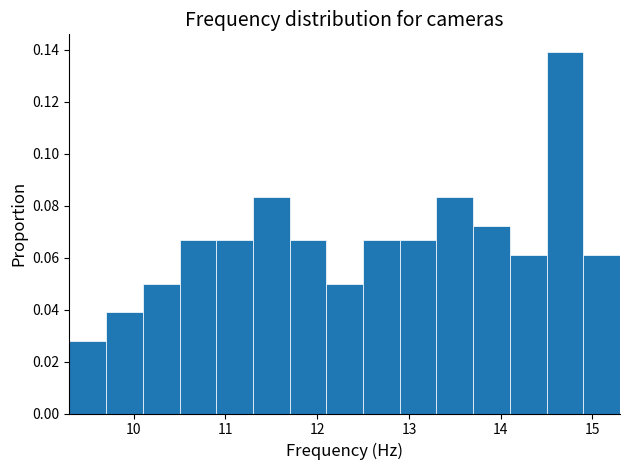

Which range on the x-axis has the tallest bar?

14.5 to 14.9